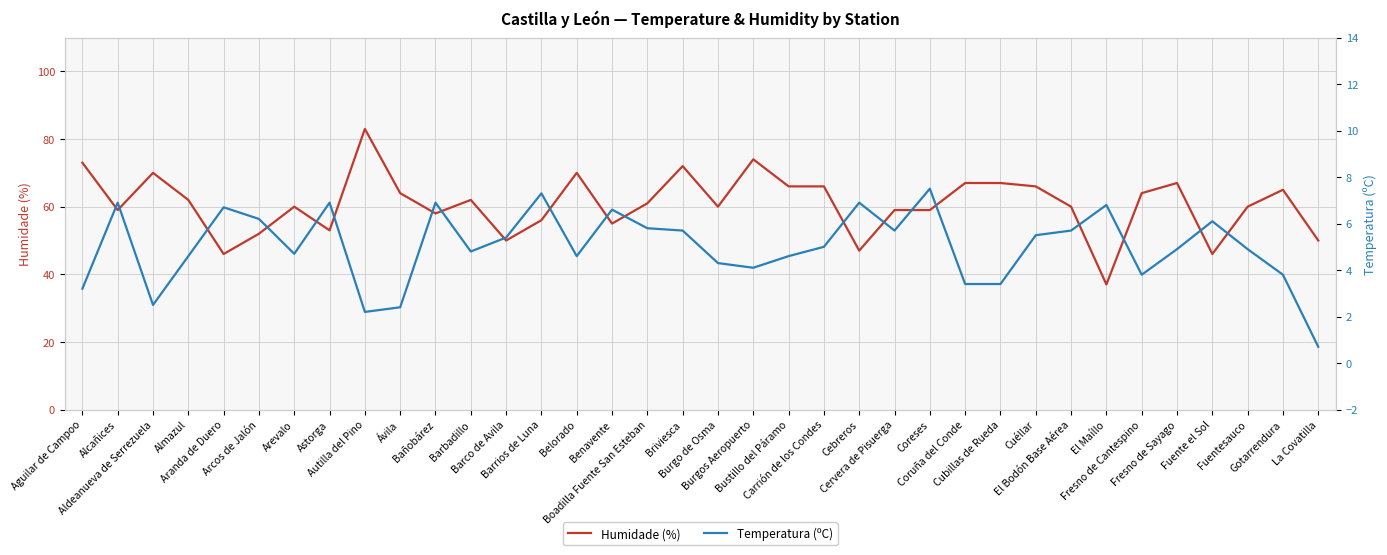

What is the difference between the second highest and minimum values in the Temperatura (ºC) series?

6.6